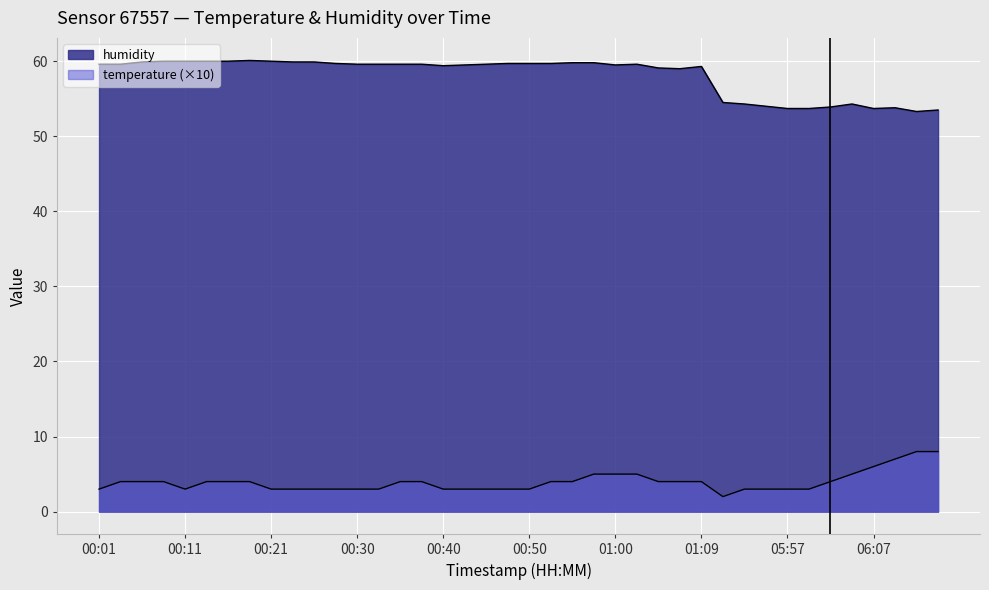

Which has a higher value, 00:50 or 00:11?

00:11